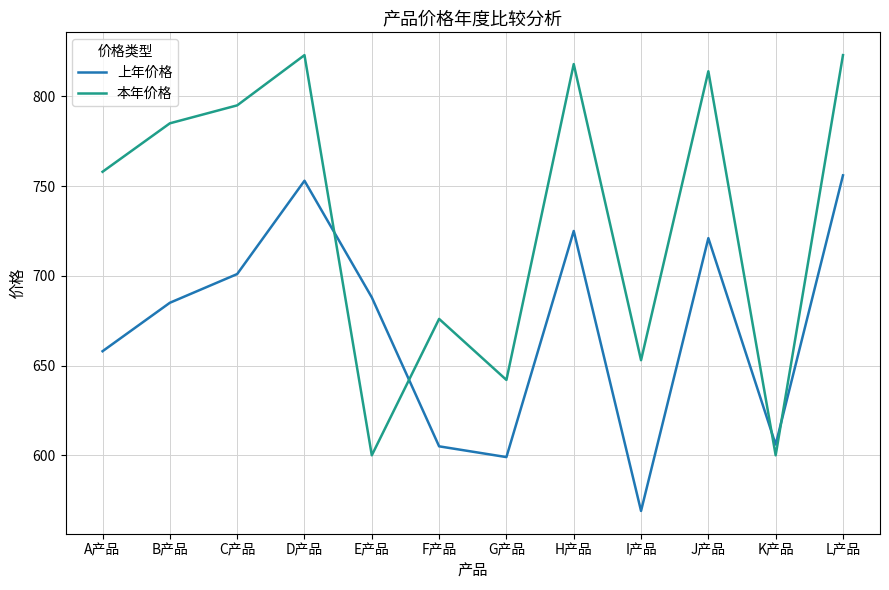

How many interior local peaks does the 上年价格 series have?

3